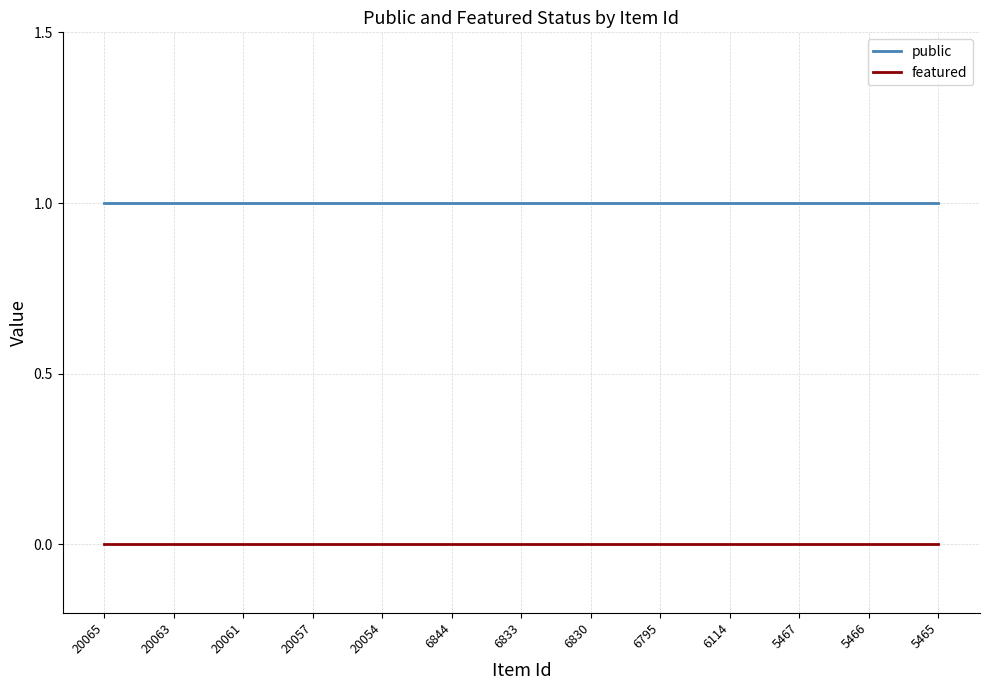

Rank the series by their maximum value, from lowest to highest.

featured, public